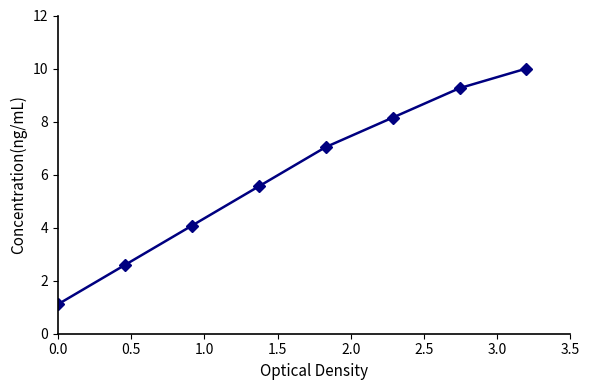

What is the value of the 2nd point from the left?

2.6